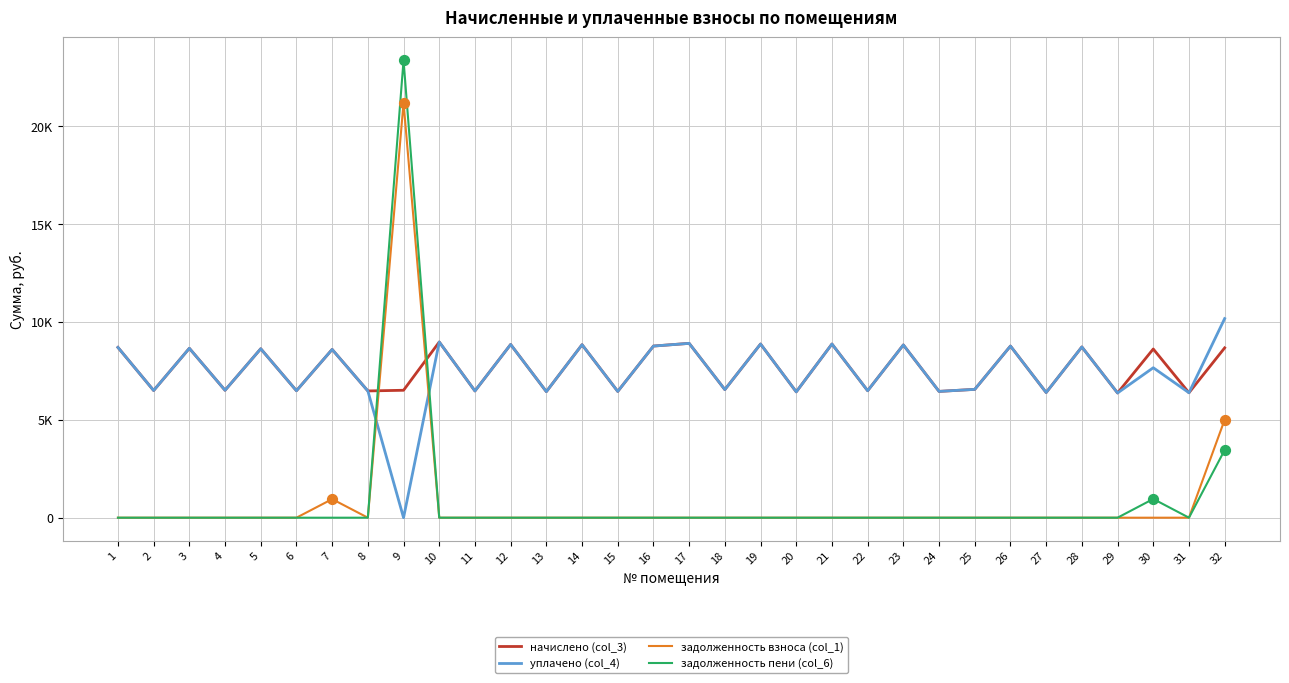

What are all the series names shown in the legend?

начислено (col_3), уплачено (col_4), задолженность взноса (col_1), задолженность пени (col_6)